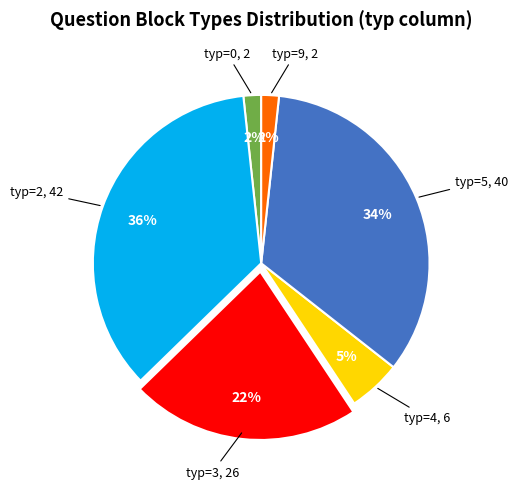

Is there any slice that represents more than half of the pie?

No